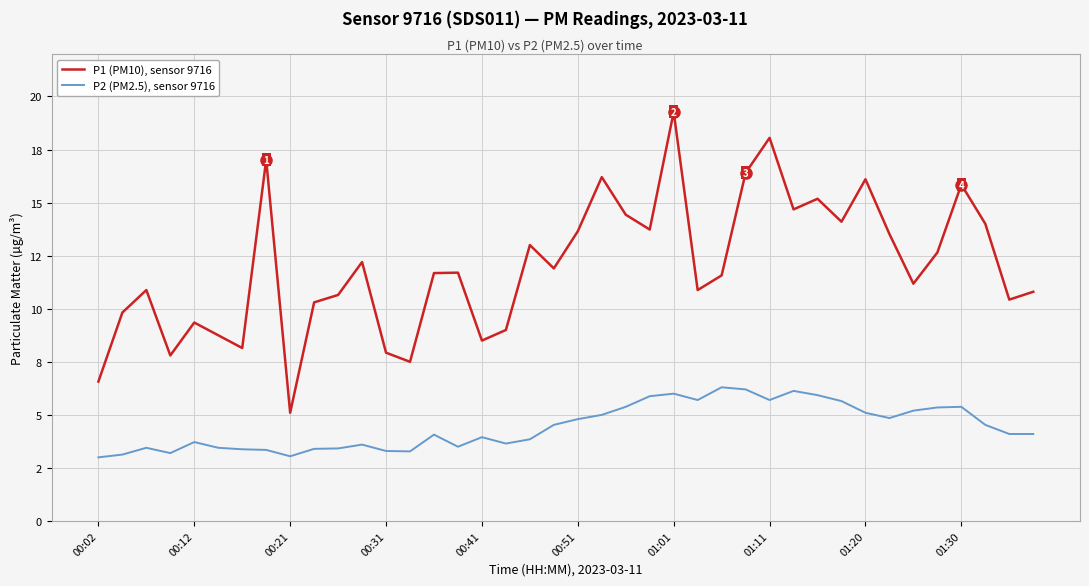

True or false: P2 (PM2.5), sensor 9716 and P1 (PM10), sensor 9716 intersect in this chart.

False